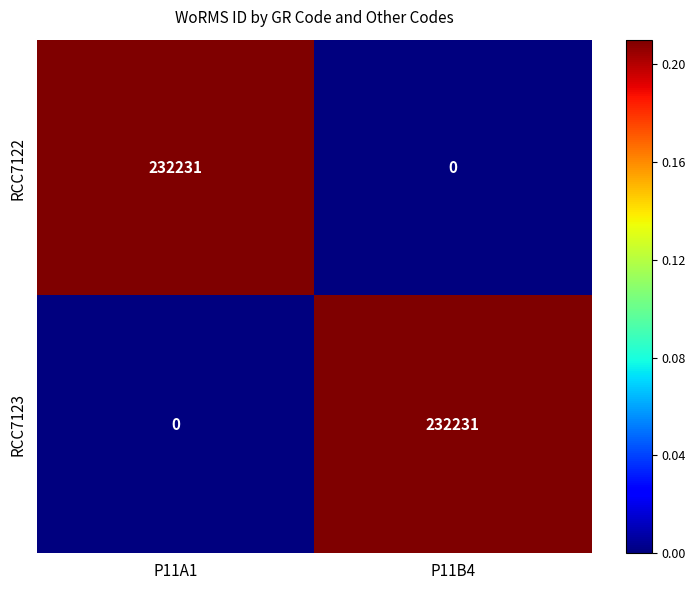

What is the average value of the RCC7123 series?

116116